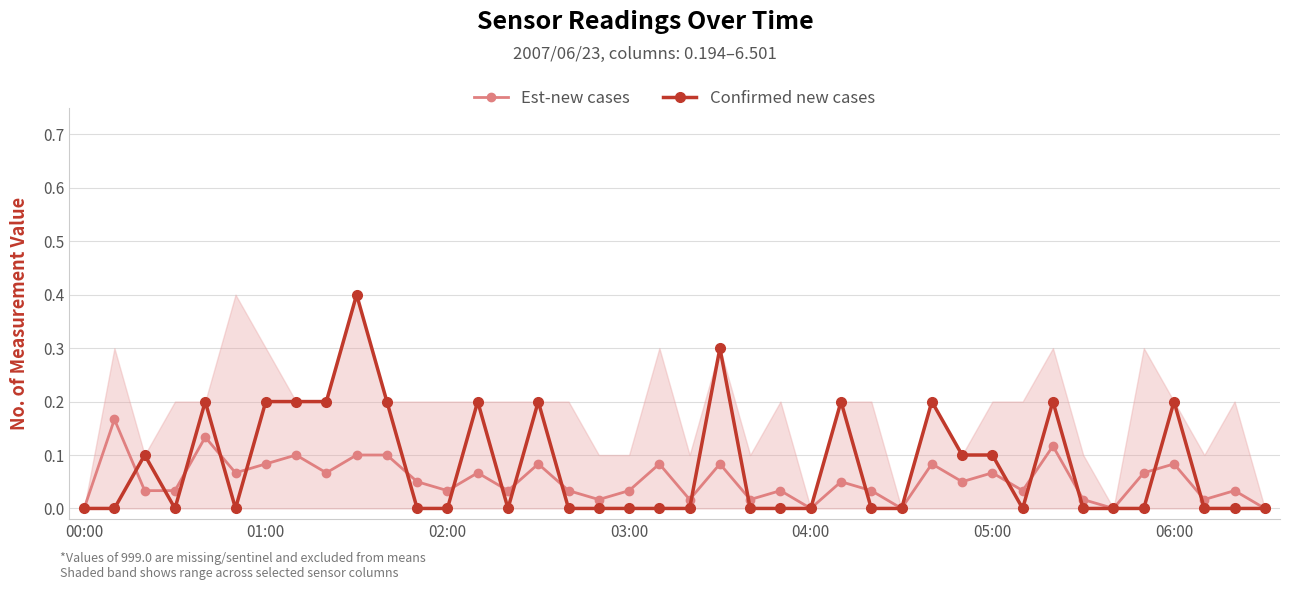

Where is Est-new cases nearest to the value 0?

00:00